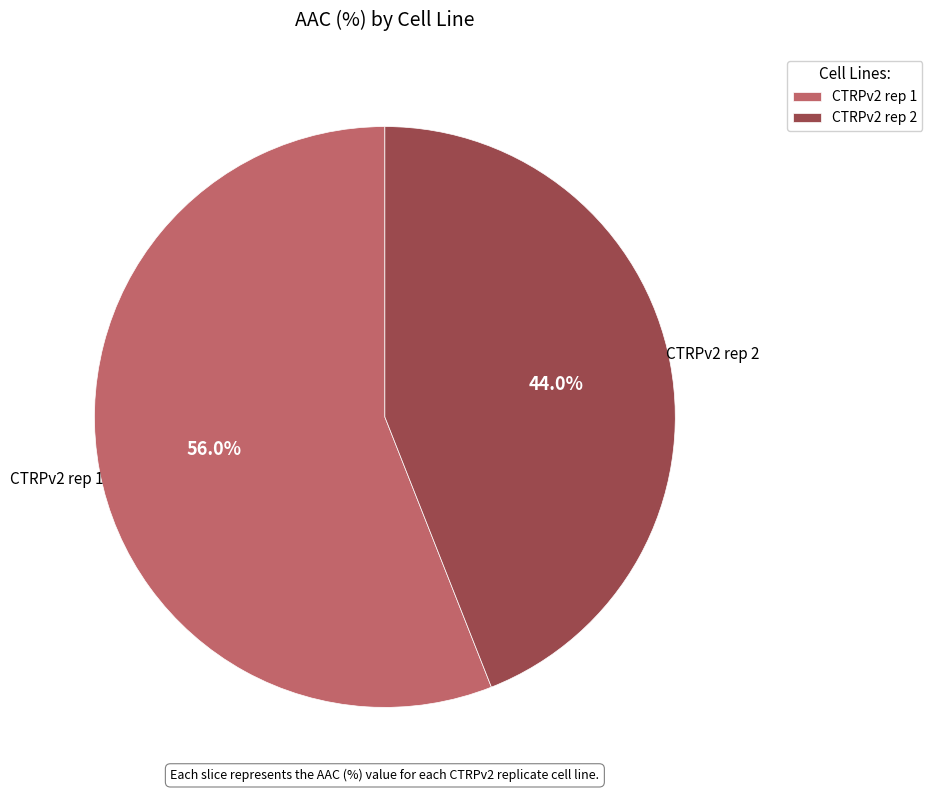

Count the number of slices in the pie.

2